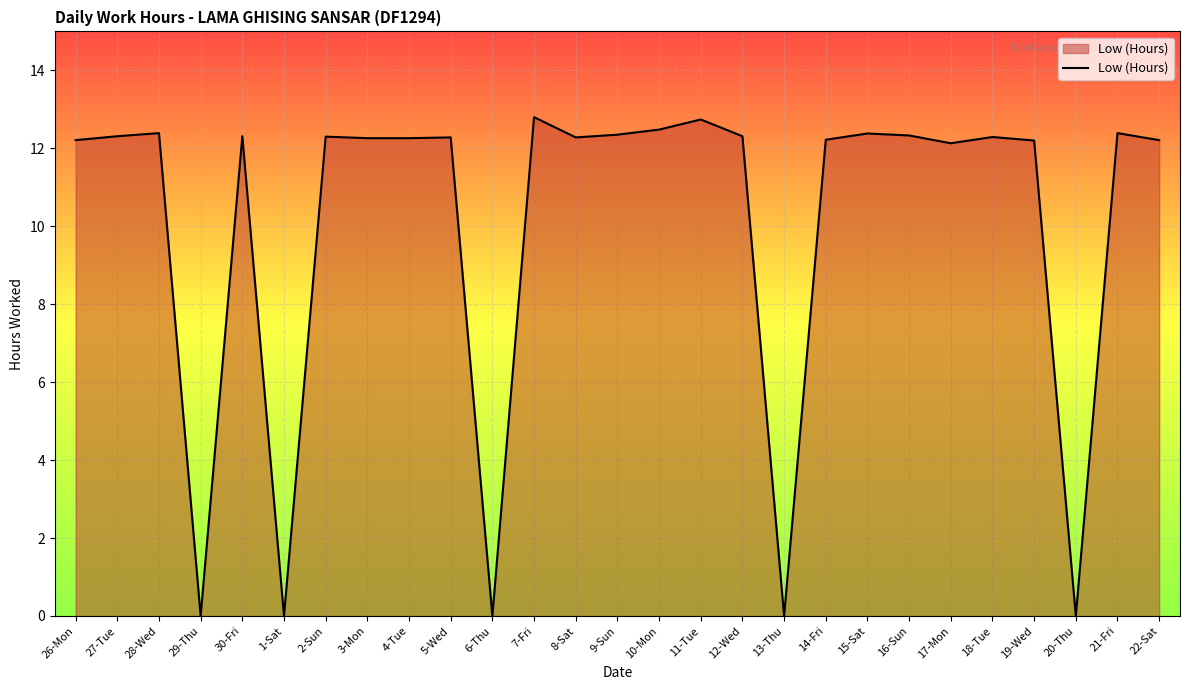

True or false: the data shows 0.0 at 6-Thu.

True